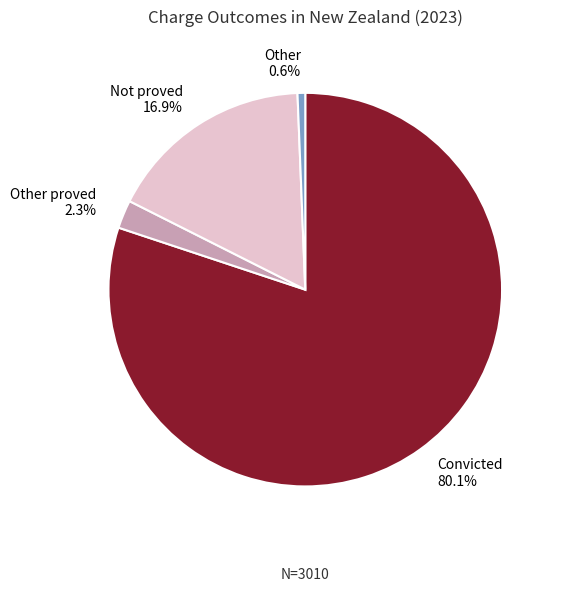

To the nearest percent, what is the combined percentage of Other and Convicted?

81%